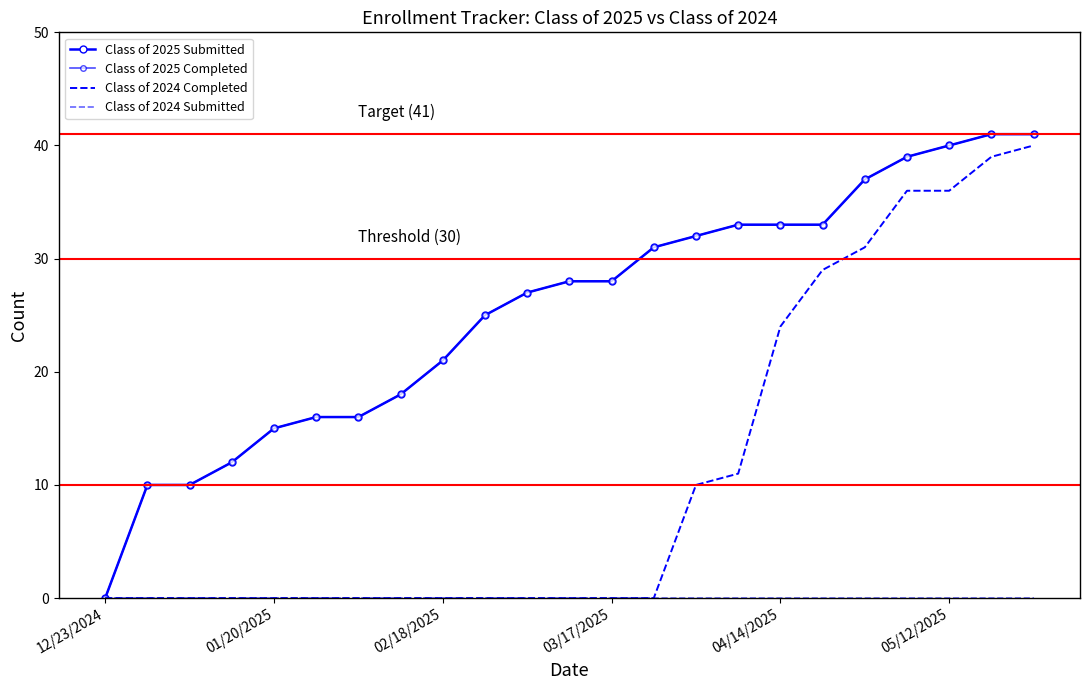

At how many categories does at least one series exceed 0?

22